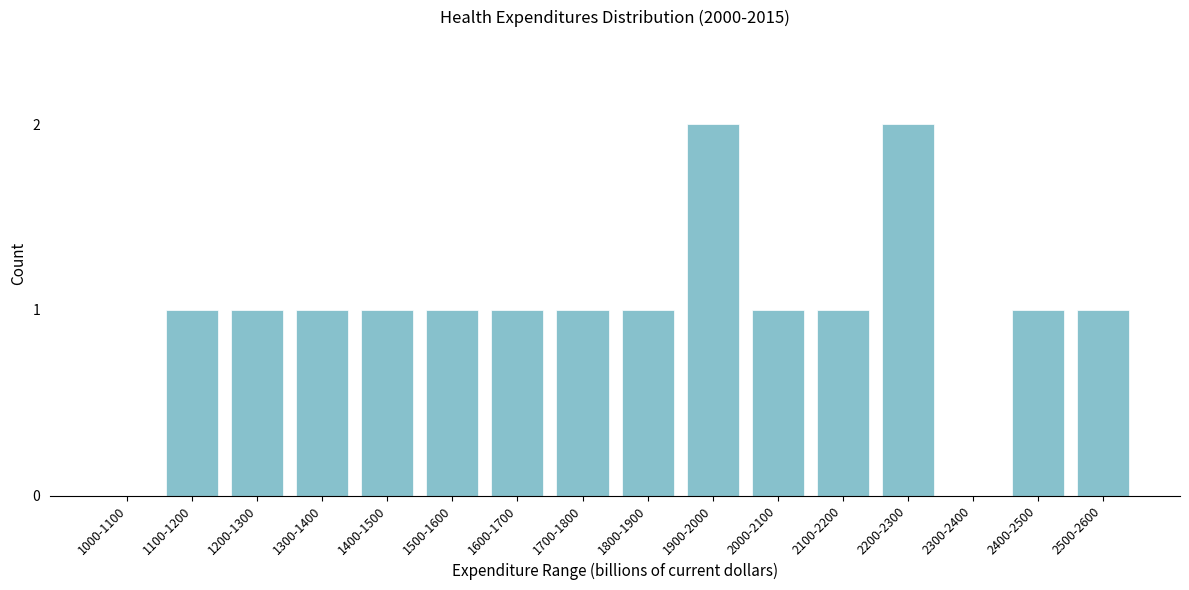

Reading left to right, what are all the values shown in this chart?

1000-1100=0	1100-1200=1	1200-1300=1	1300-1400=1	1400-1500=1	1500-1600=1	1600-1700=1	1700-1800=1	1800-1900=1	1900-2000=2	2000-2100=1	2100-2200=1	2200-2300=2	2300-2400=0	2400-2500=1	2500-2600=1